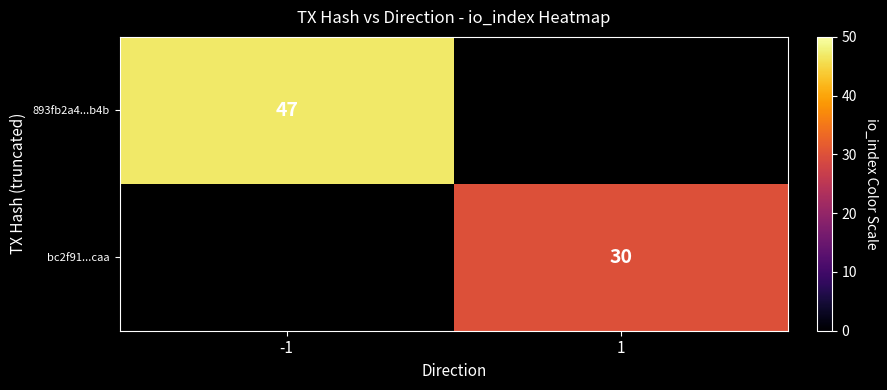

The bc2f91...caa series shows 14 at 1. True or false?

False